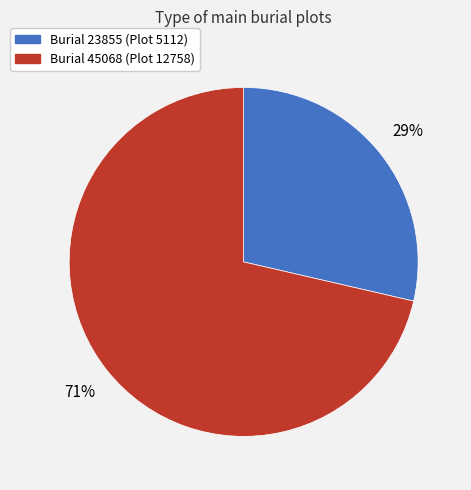

To the nearest percent, what is the average slice percentage?

50%